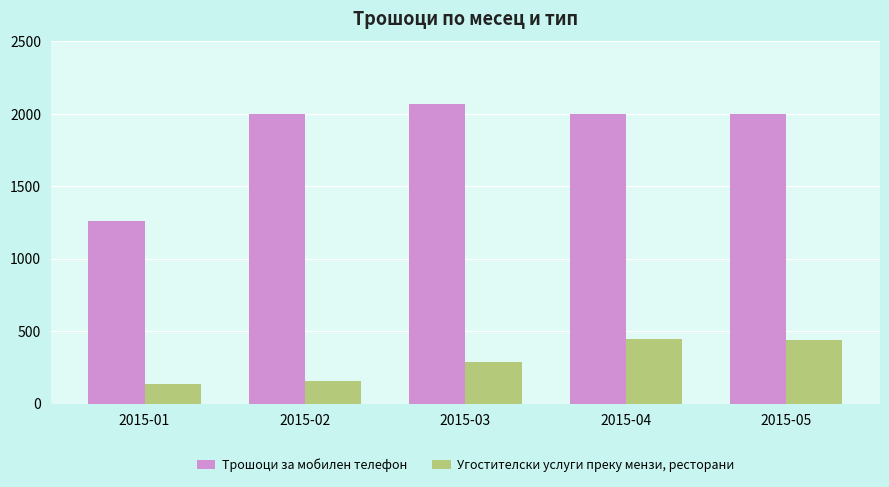

Which series has the largest range (max minus min)?

Трошоци за мобилен телефон